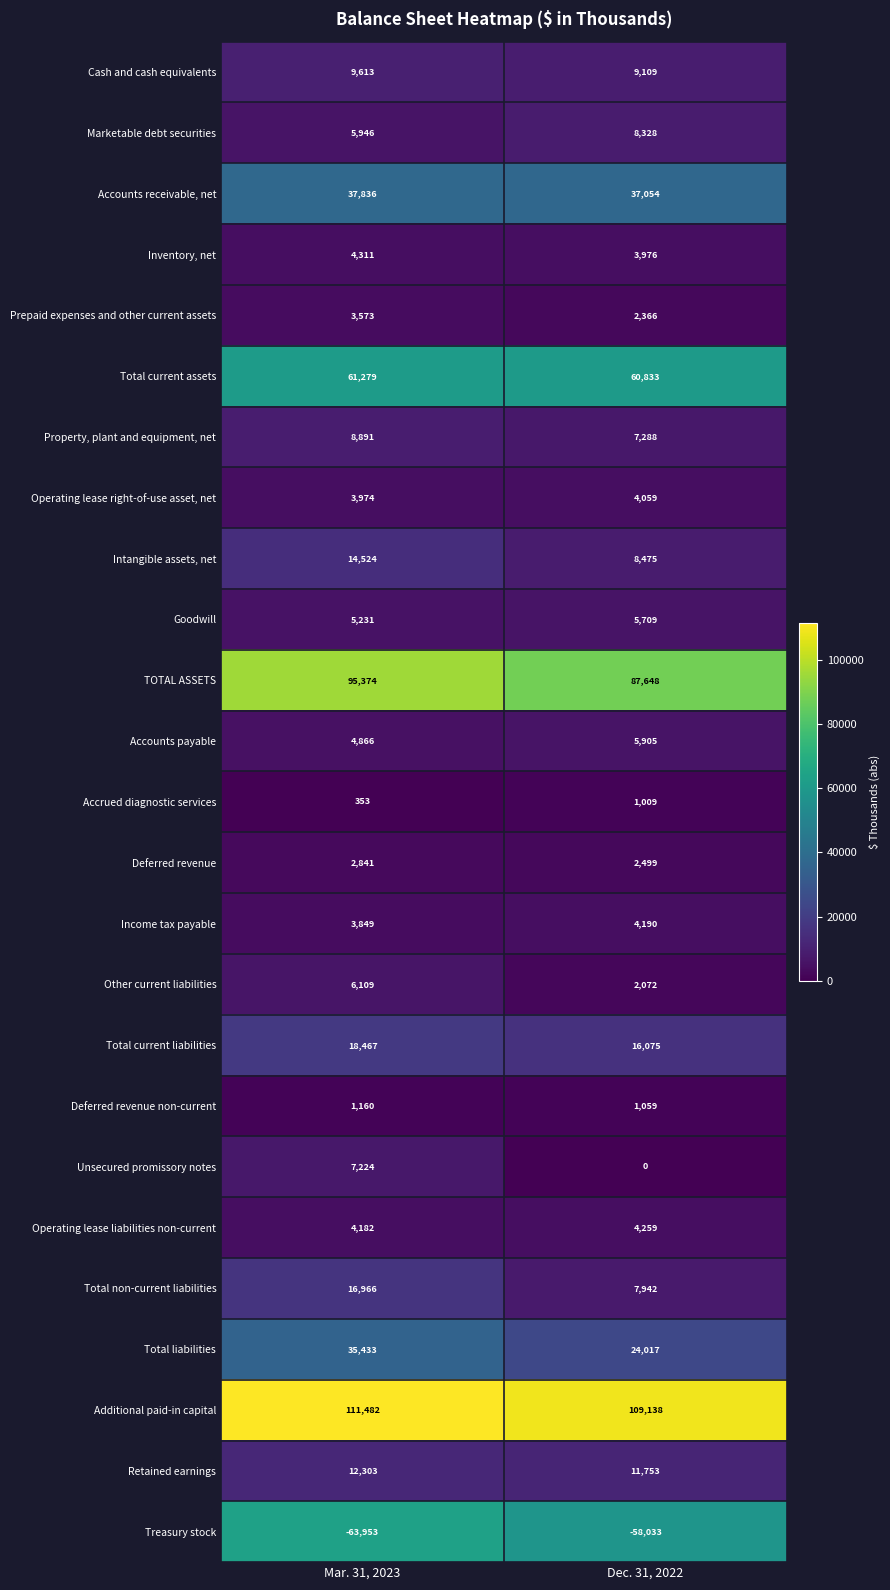

At which category is the sum across all series the highest?

Mar. 31, 2023